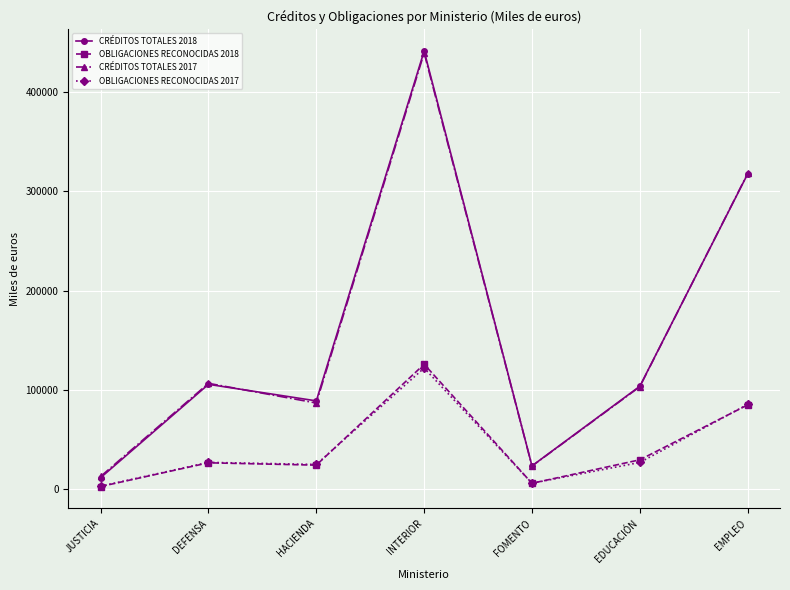

What are all the series names shown in the legend?

CRÉDITOS TOTALES 2018, OBLIGACIONES RECONOCIDAS 2018, CRÉDITOS TOTALES 2017, OBLIGACIONES RECONOCIDAS 2017